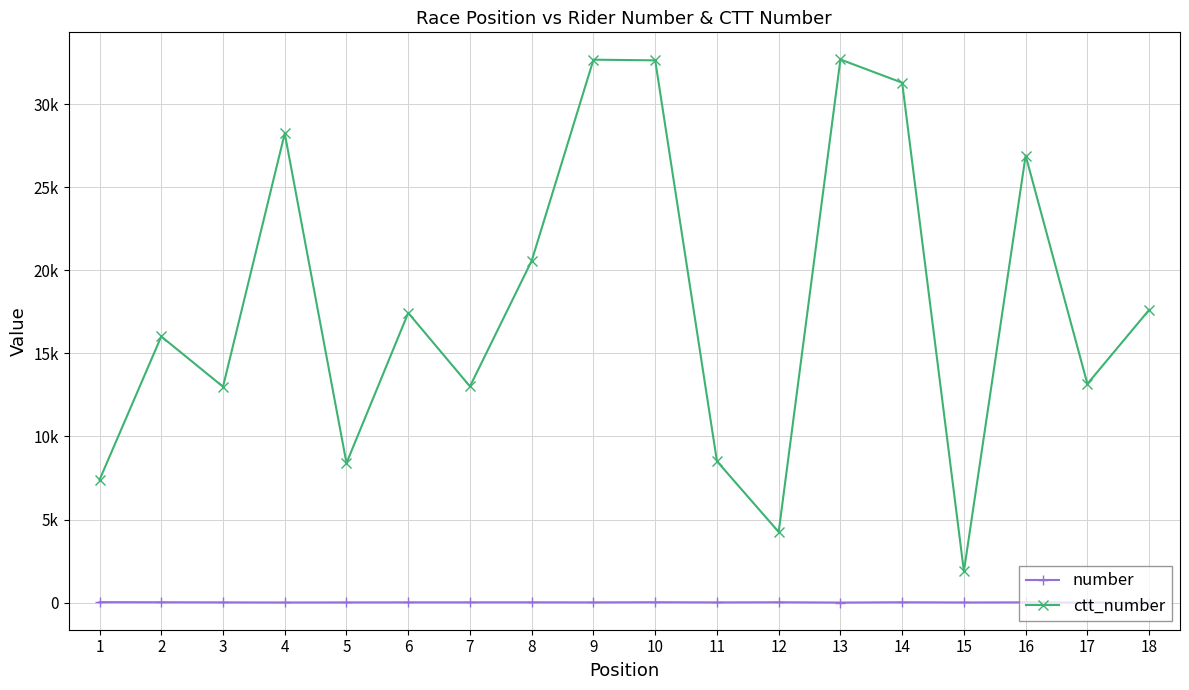

In ctt_number, how many points are higher than both neighbors (excluding endpoints)?

6